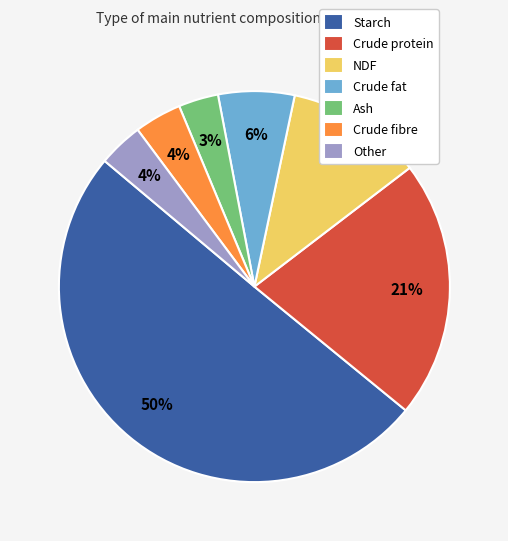

To the nearest percent, what percentage of the pie is Crude fat?

6%